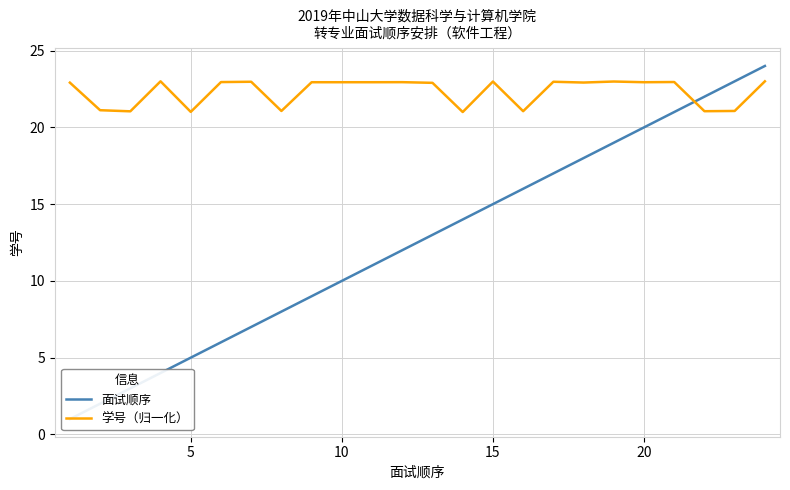

What is the highest value of the 学号（归一化） series?

23.0